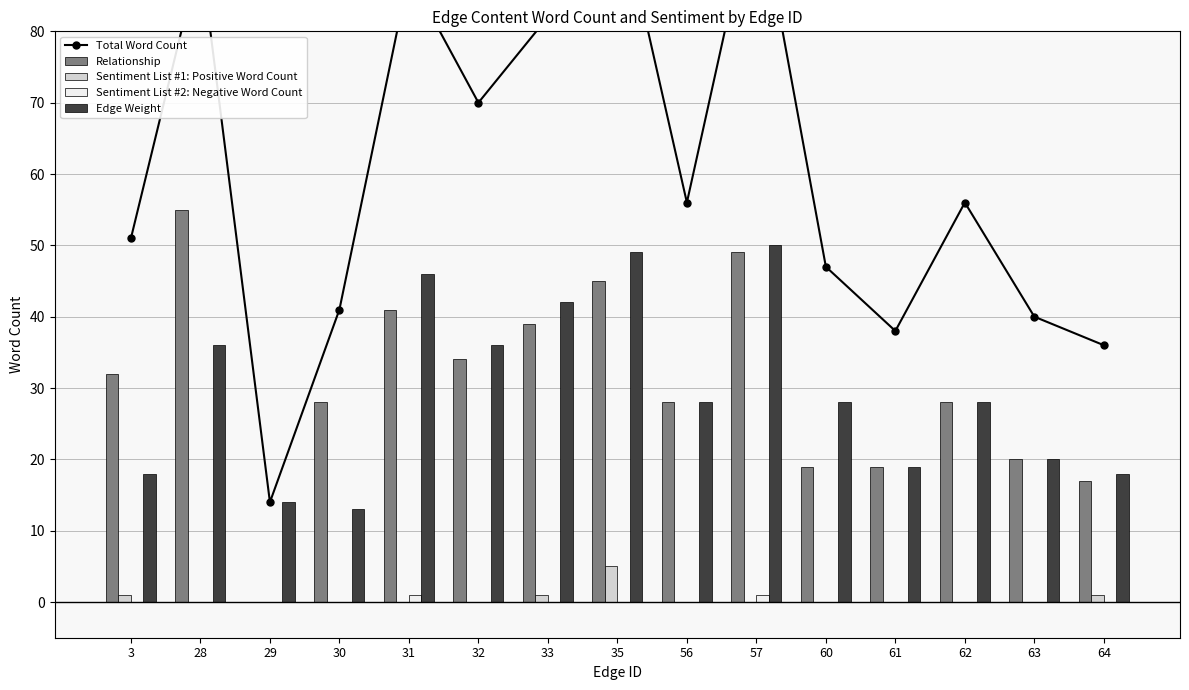

Which series has the largest total across all categories?

Total Word Count